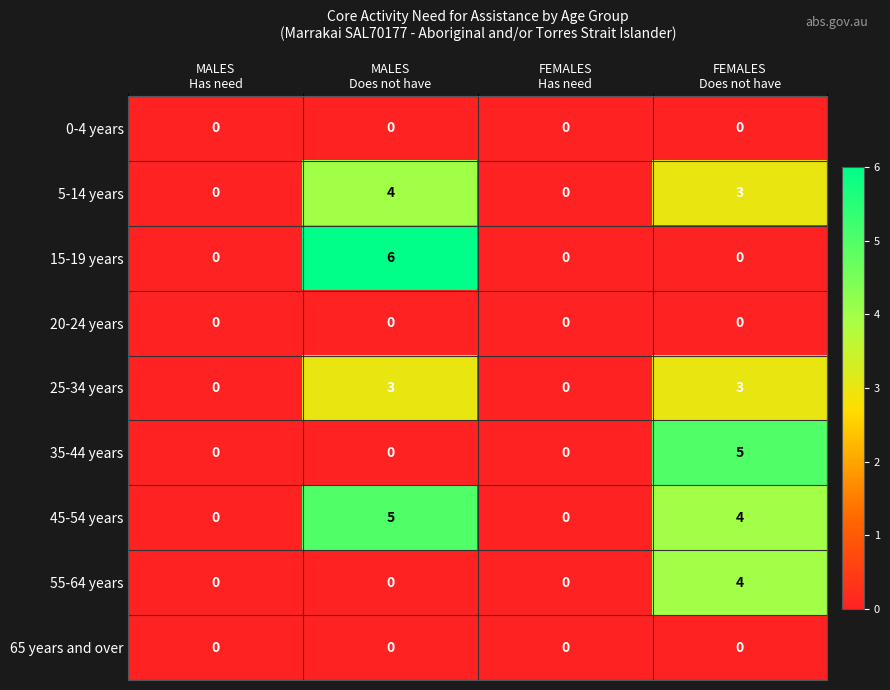

Which series has the largest total across all categories?

45-54 years